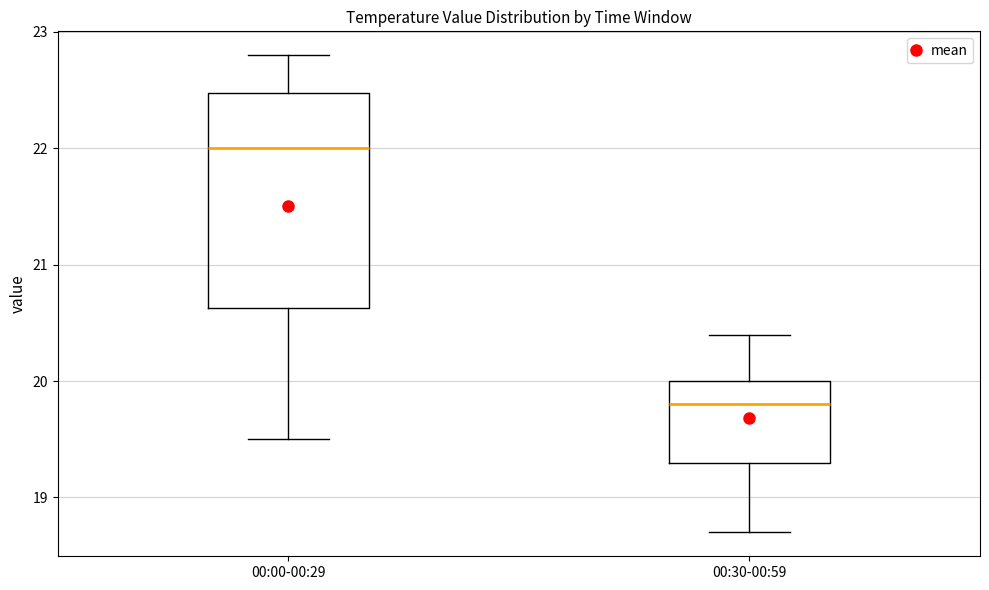

Reading left to right, read every box against the y-axis: the position of its median line, the range the box covers, and the ends of its whiskers. The values are not printed on the chart, so give them approximately, as read against the axis.

00:00-00:29: median 22.0, box 20.6 to 22.5, whiskers 19.5 to 22.8
00:30-00:59: median 19.8, box 19.3 to 20.0, whiskers 18.7 to 20.4